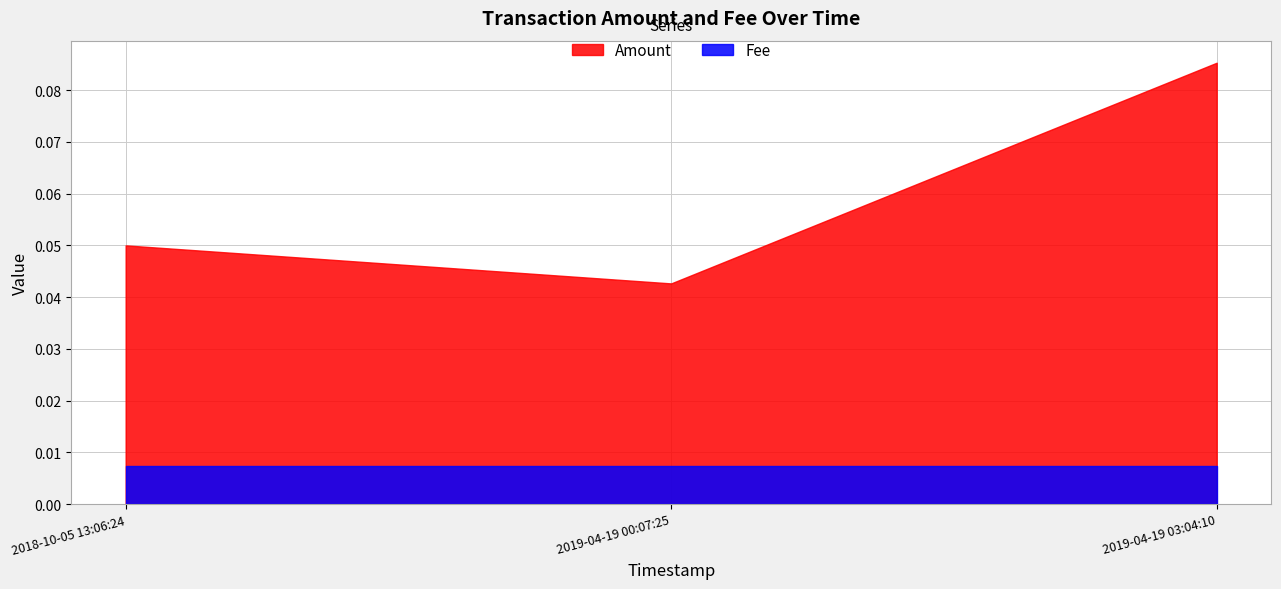

Between 2019-04-19 00:07:25 and 2019-04-19 03:04:10, which is larger?

2019-04-19 03:04:10